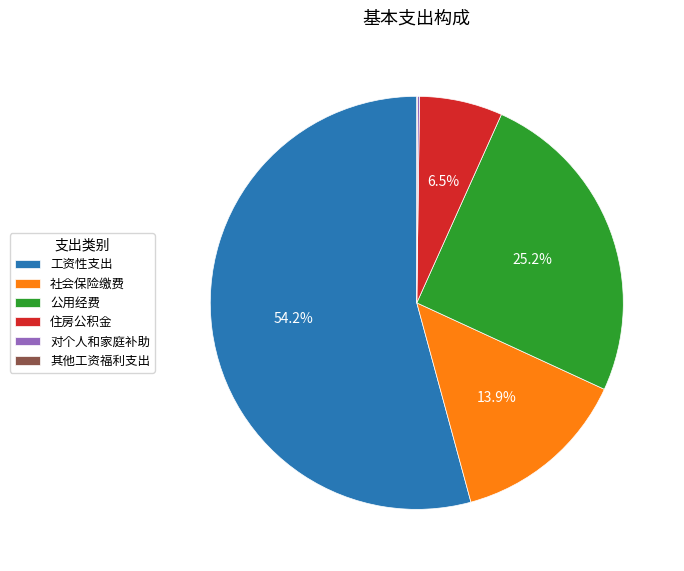

Do 工资性支出 and 社会保险缴费 together represent more than half of the pie?

Yes